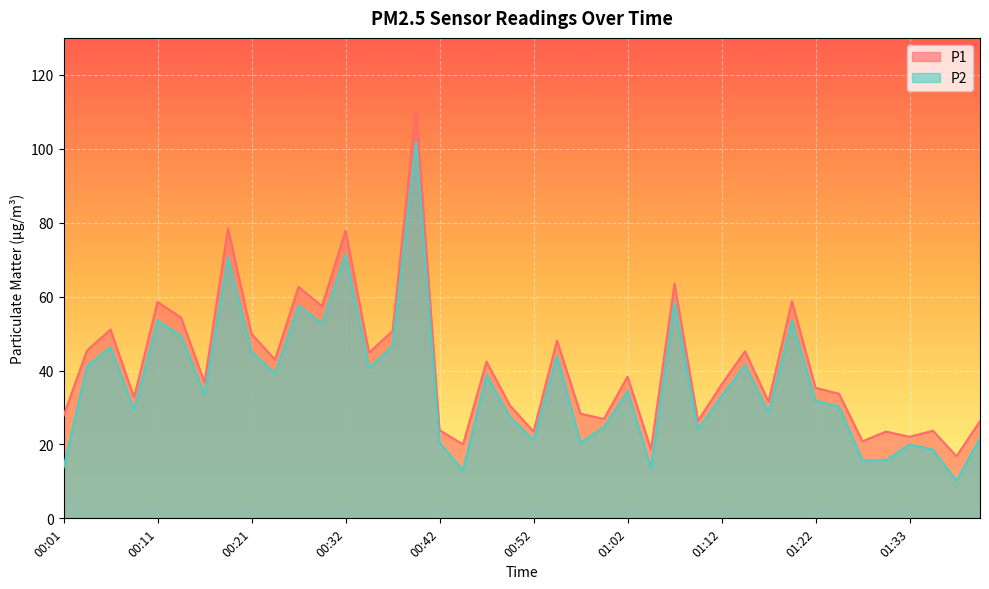

True or false: P2 and P1 cross at least once.

False